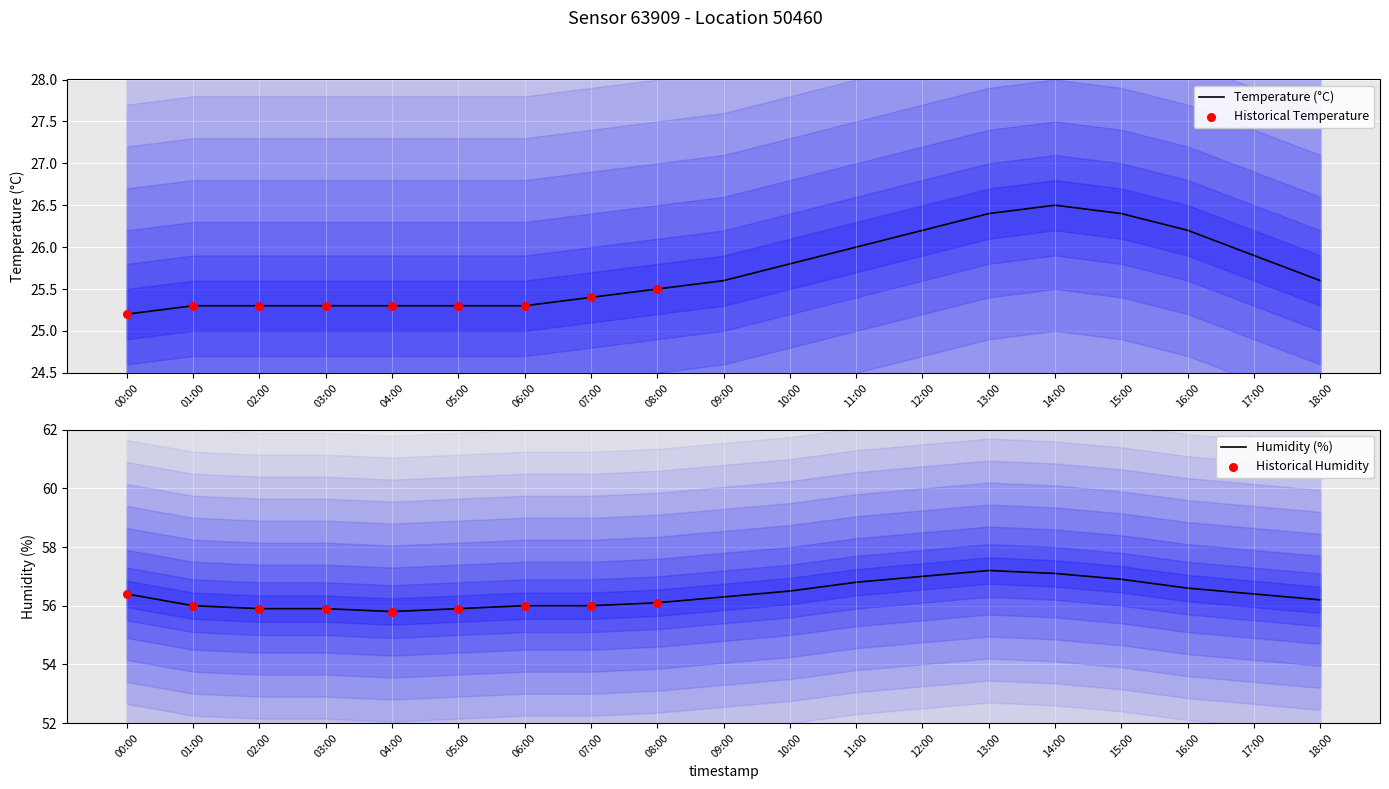

At which category is the sum across all series the highest?

13:00